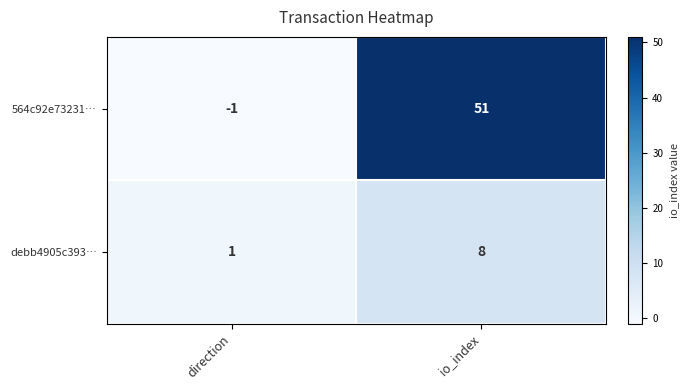

Is it true that debb4905c393… equals 2 at direction?

False